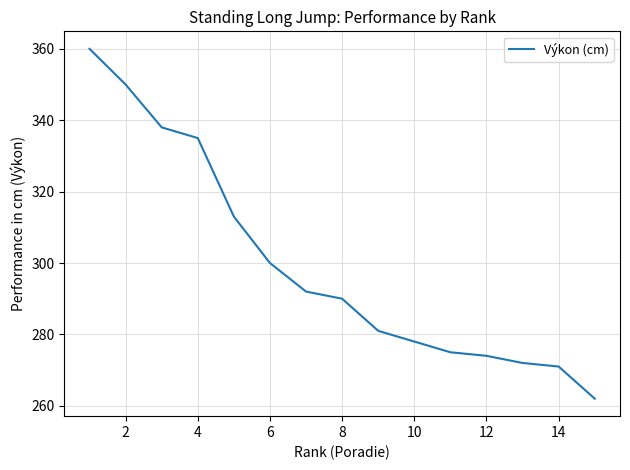

What is the difference between the maximum and minimum values?

98